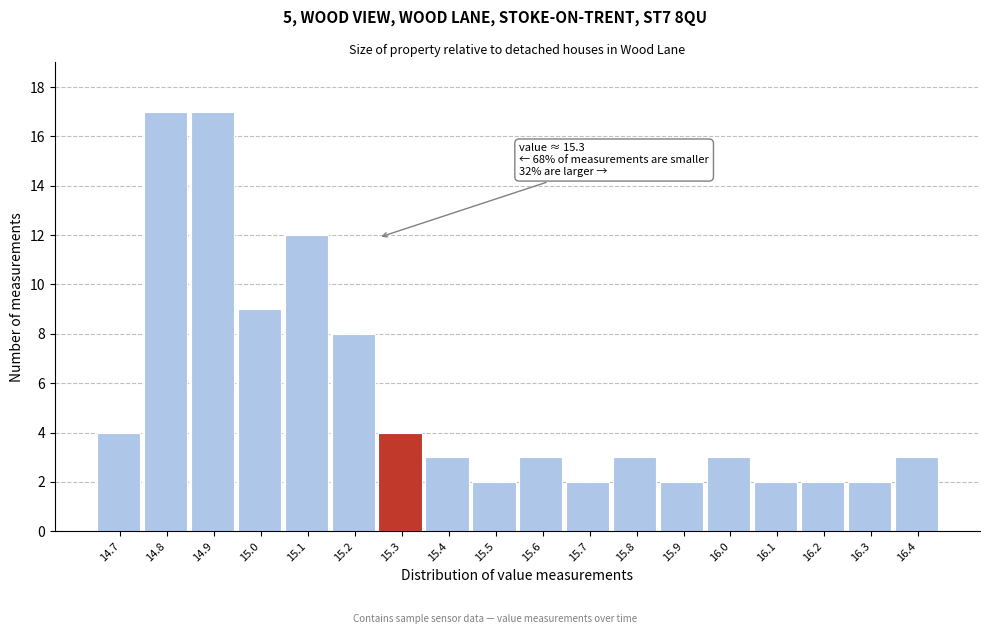

Reading left to right, what are all the values shown in this chart?

4	17	17	9	12	8	4	3	2	3	2	3	2	3	2	2	2	3